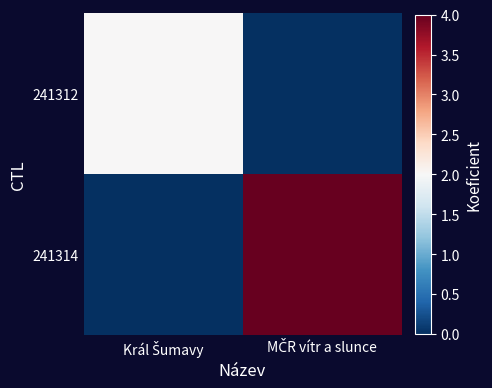

Between MČR vítr a slunce and Král Šumavy, which is larger?

Král Šumavy